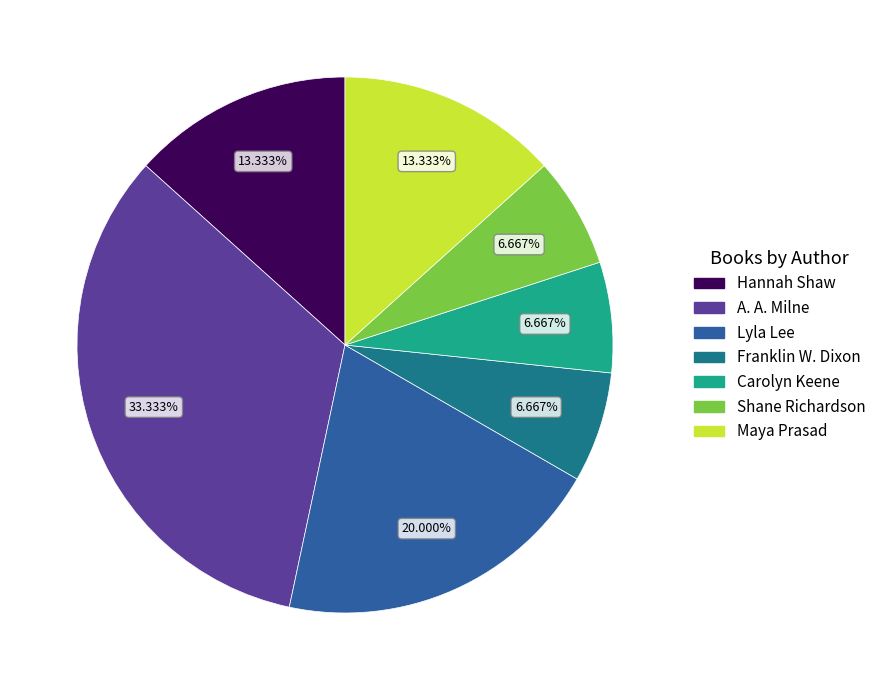

The Hannah Shaw slice represents 8% of the pie. True or false?

False